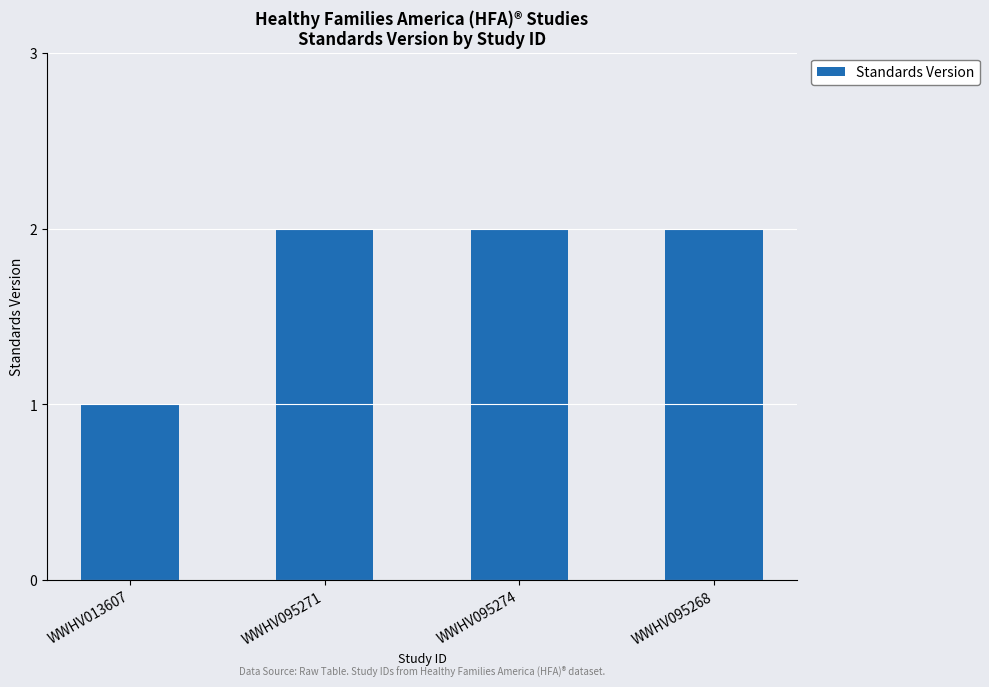

At which category does the chart reach its minimum across all series?

WWHV013607